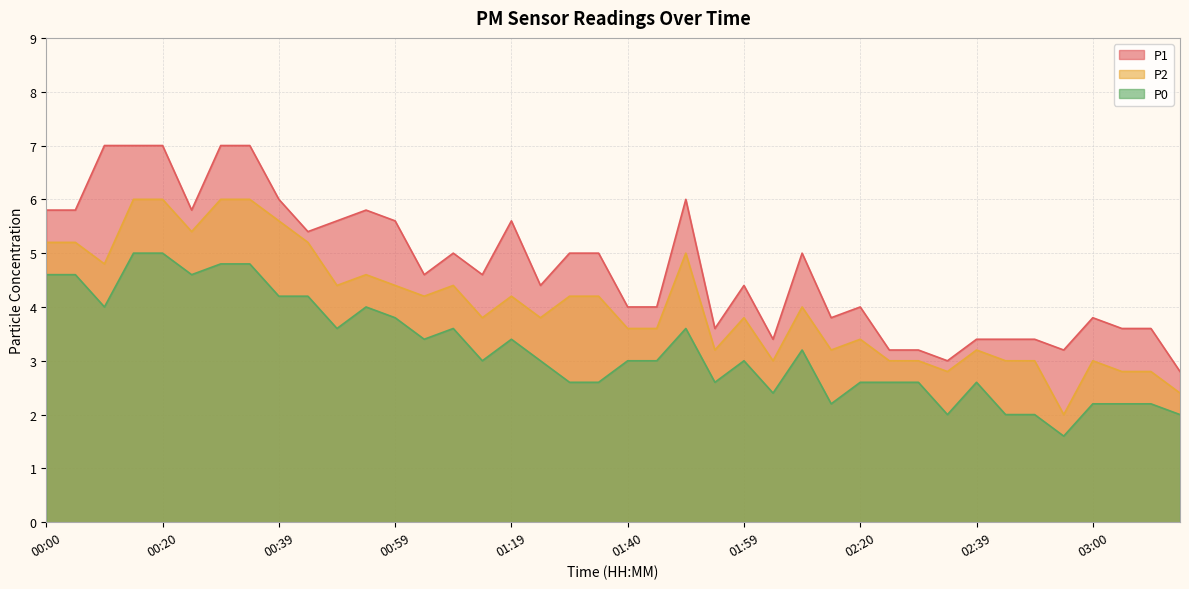

True or false: P0 and P2 cross at least once.

False